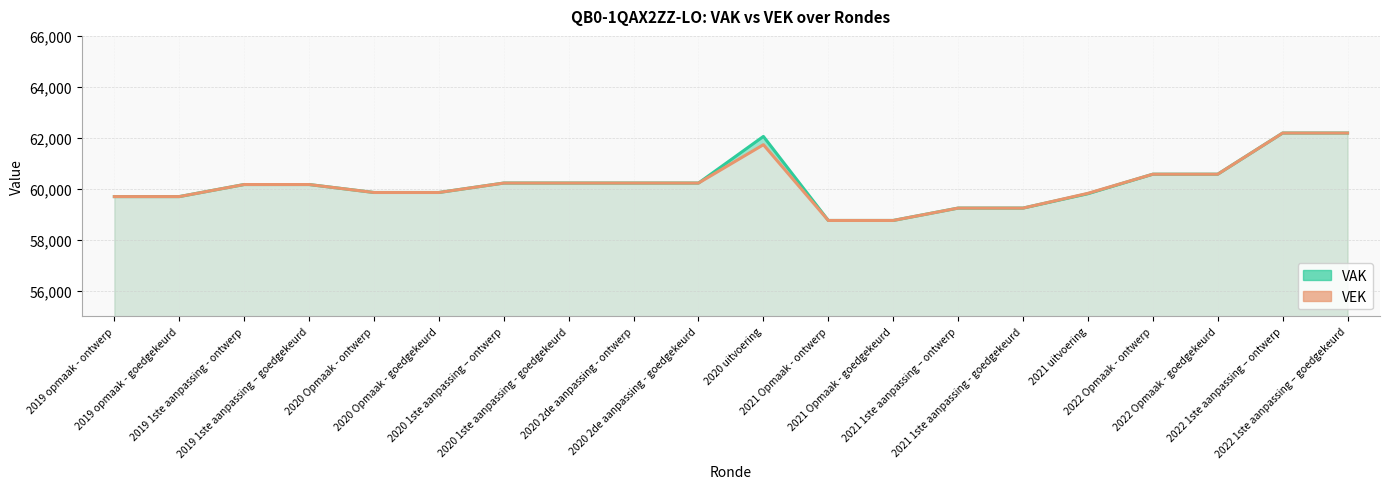

True or false: VAK and VEK cross at least once.

False